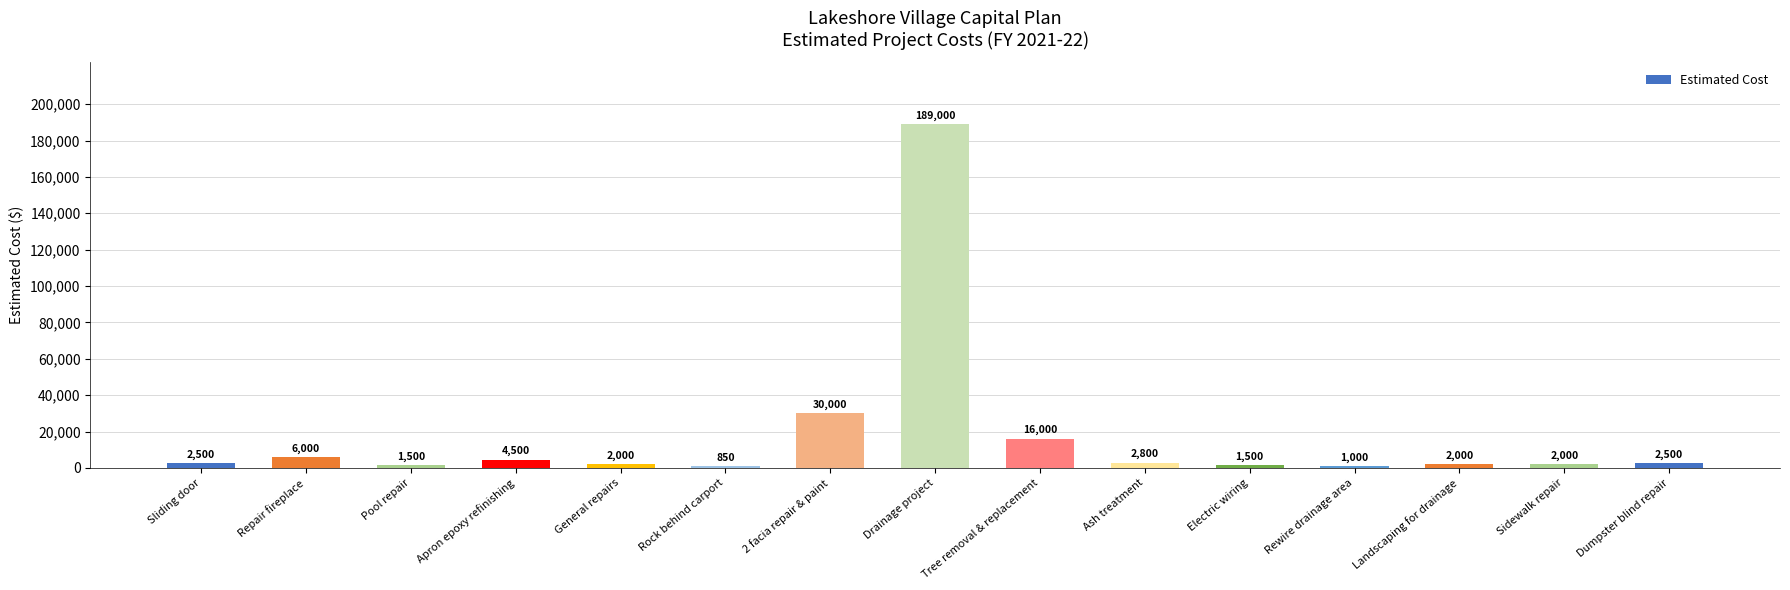

Reading right to left, transcribe all the data shown in this chart.

Dumpster blind repair=2500	Sidewalk repair=2000	Landscaping for drainage=2000	Rewire drainage area=1000	Electric wiring=1500	Ash treatment=2800	Tree removal & replacement=16000	Drainage project=189000	2 facia repair & paint=30000	Rock behind carport=850	General repairs=2000	Apron epoxy refinishing=4500	Pool repair=1500	Repair fireplace=6000	Sliding door=2500